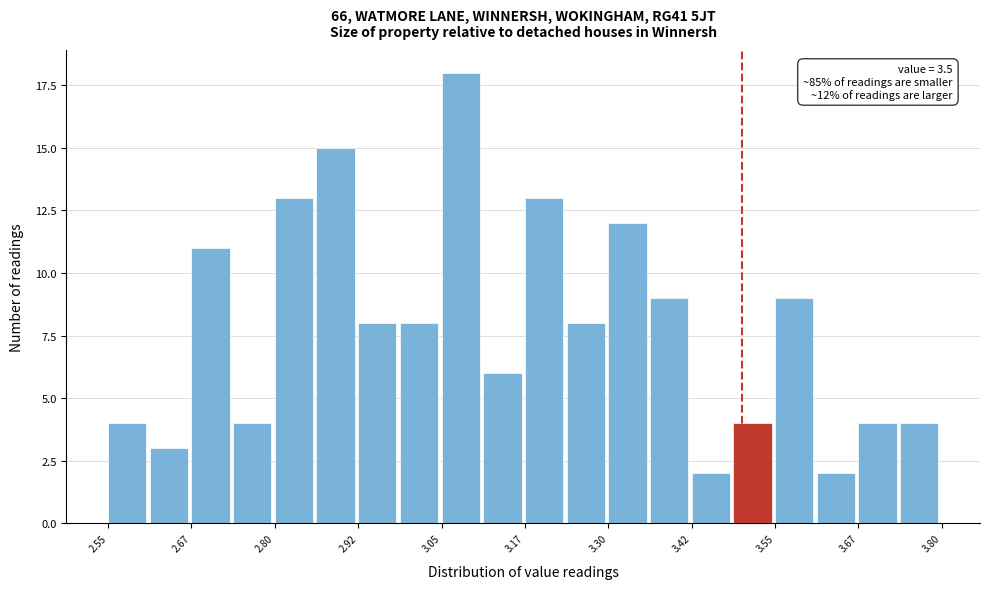

Read against the x-axis, roughly where is the centre of the tallest bar?

3.08